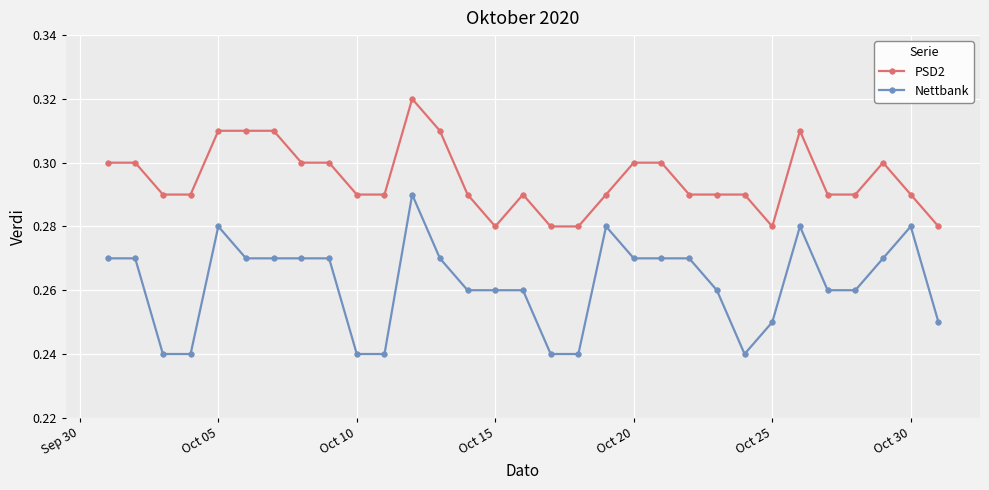

Which series has the largest total across all categories?

PSD2